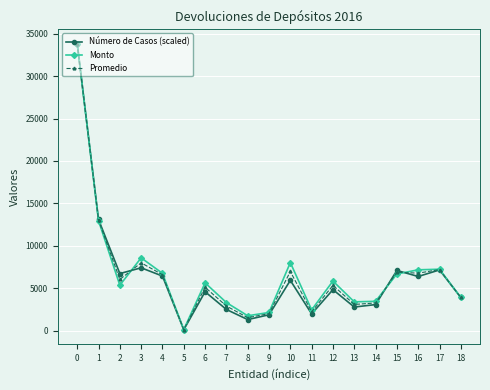

True or false: Promedio has more than 0 interior local peaks.

True